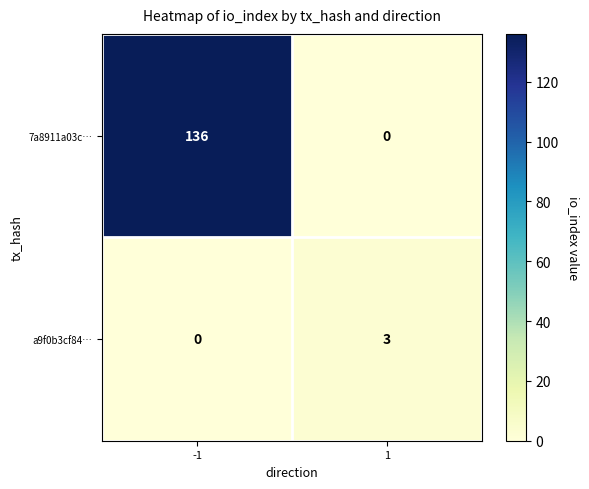

Count the number of categories in the chart.

2